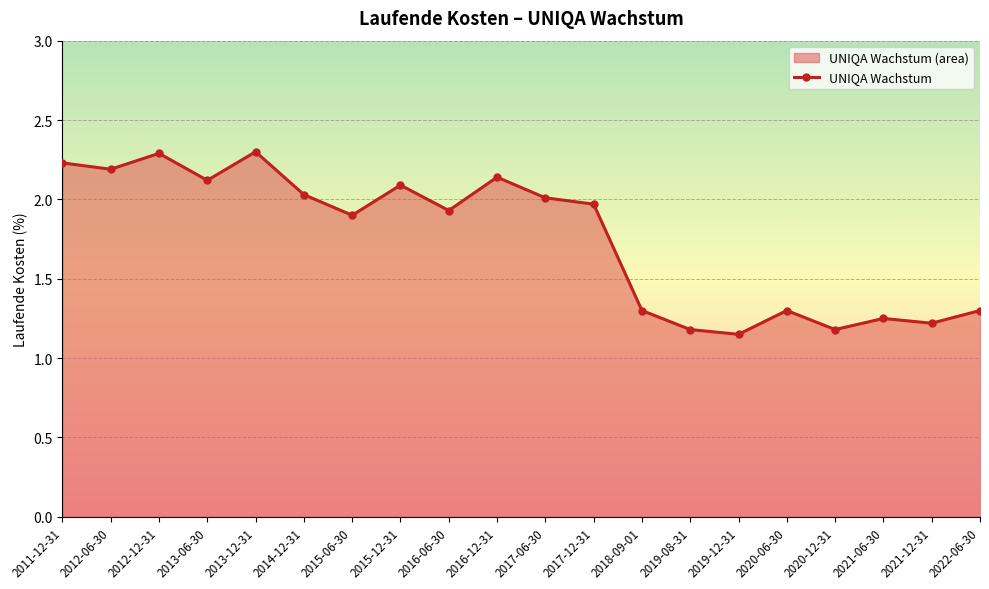

What is the difference between the values at 2014-12-31 and 2012-06-30?

0.2